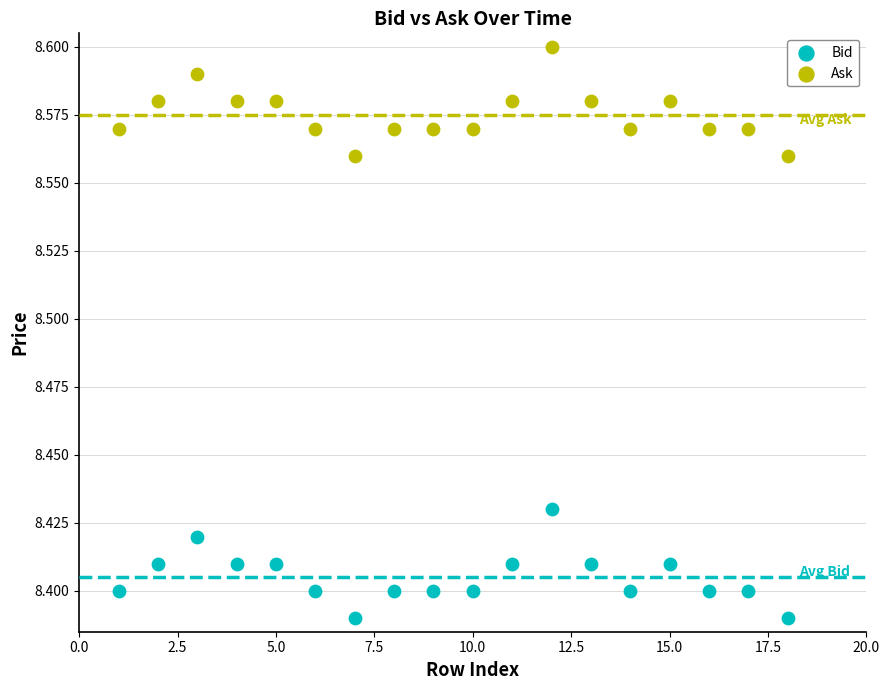

Which series contains the lowest Y value?

Bid